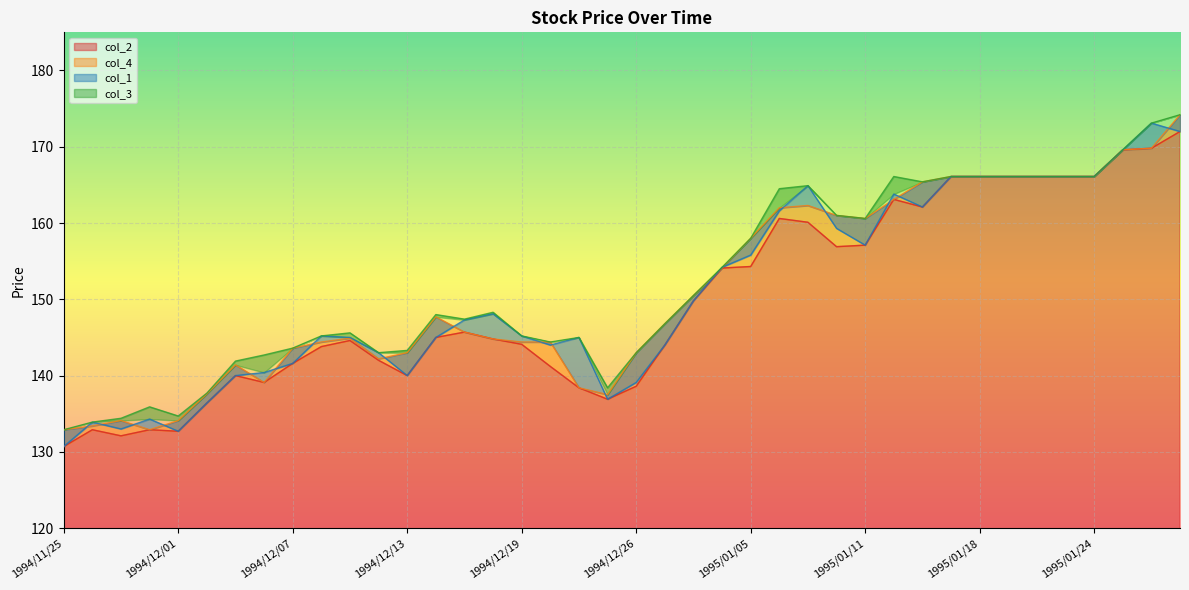

True or false: col_1 and col_3 intersect in this chart.

False